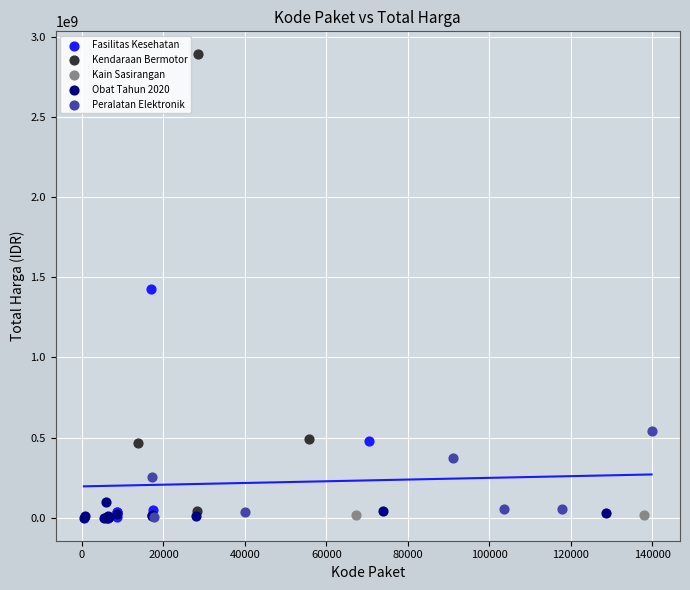

What are all the series names shown in the legend?

Fasilitas Kesehatan, Kendaraan Bermotor, Kain Sasirangan, Obat Tahun 2020, Peralatan Elektronik